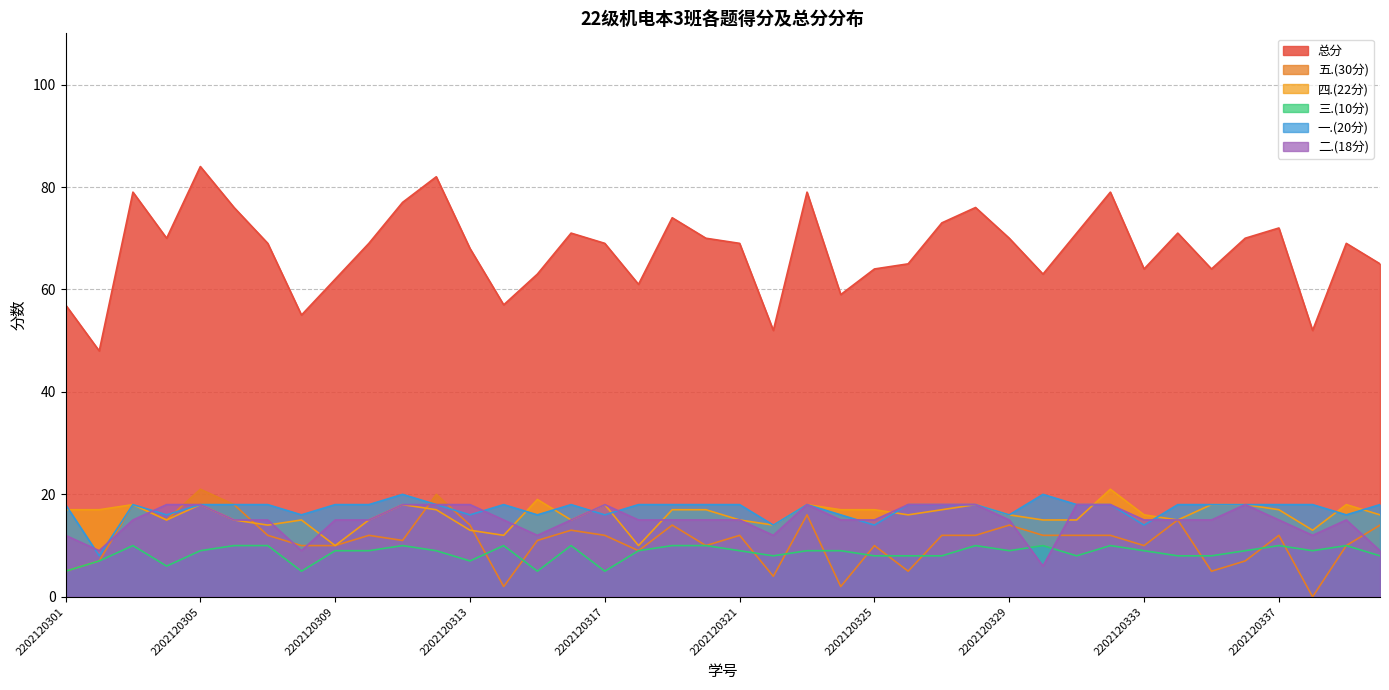

What is the value of the 一.(20分) point at the 1st from the left?

18